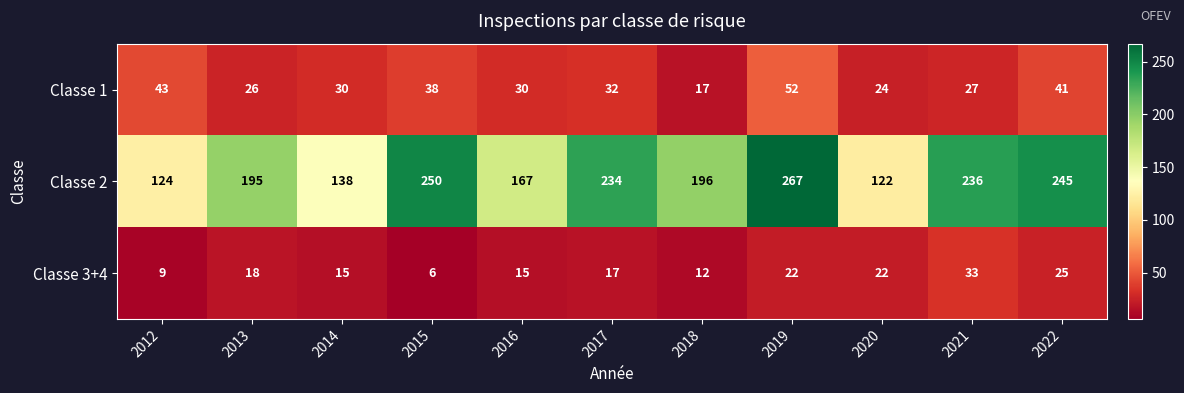

Which label corresponds to the smallest value in the chart?

2015